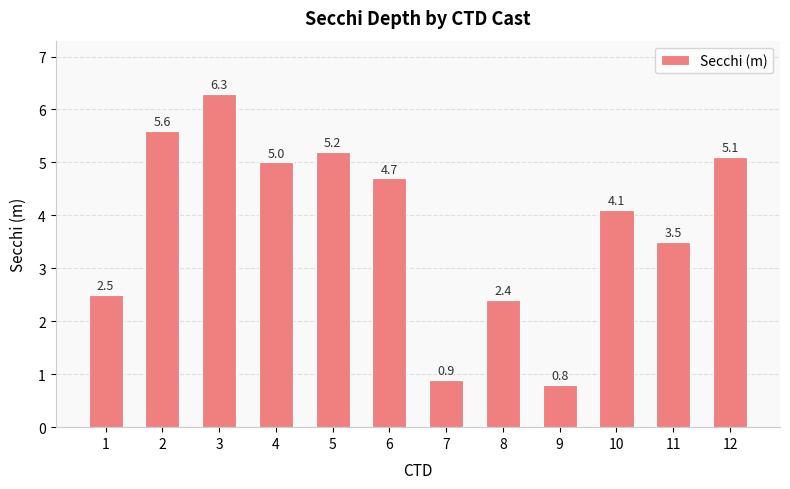

Where is the data nearest to the value 3?

1